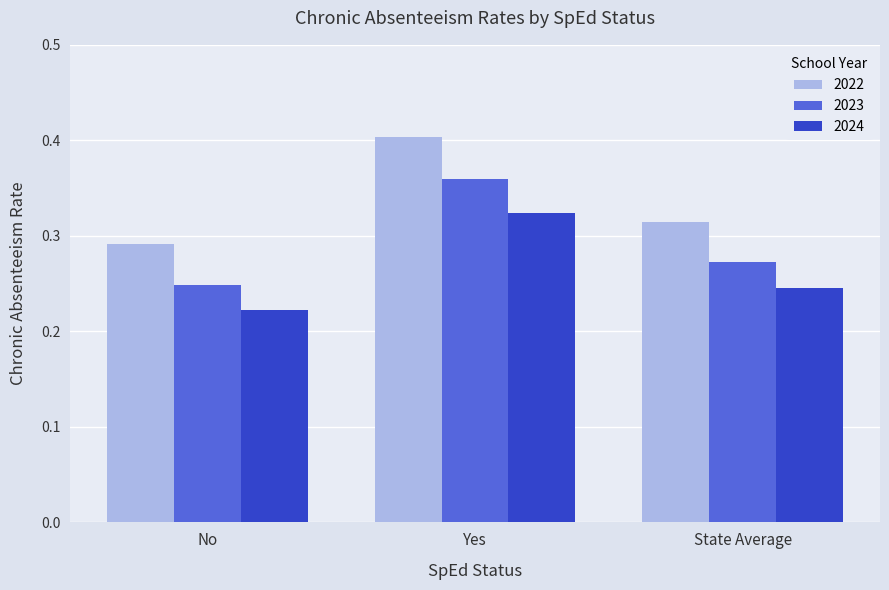

Which series changed the most between No and State Average?

2023